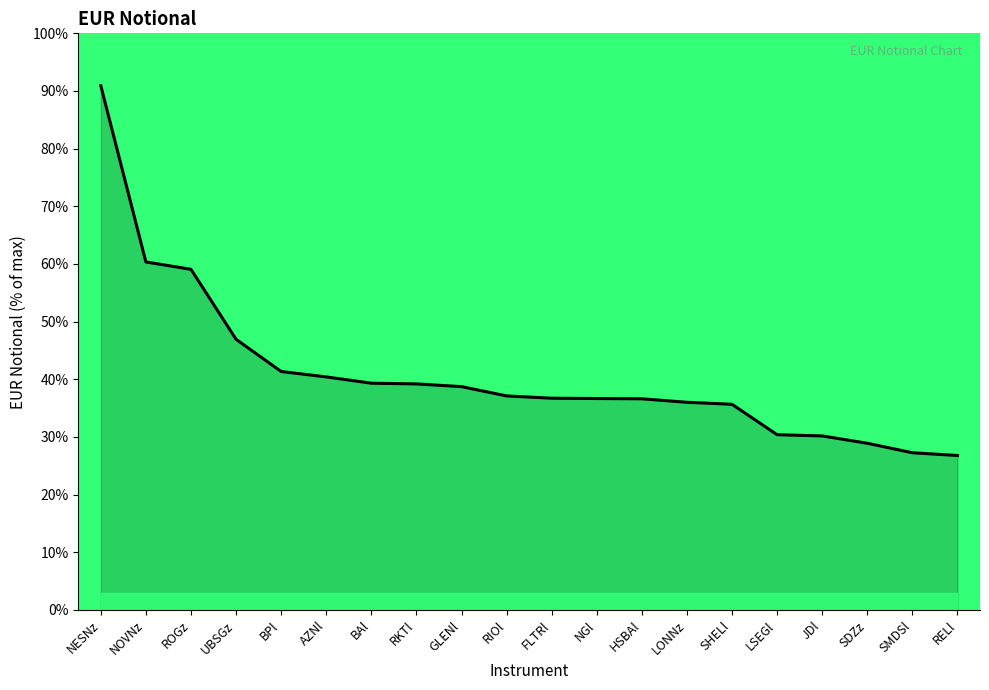

What position from the right is BPl?

16